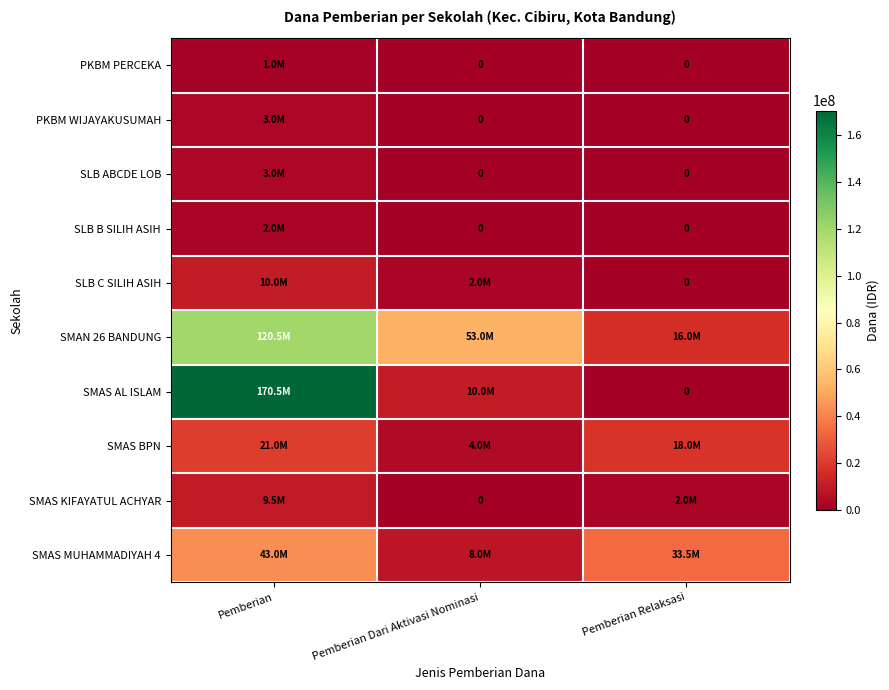

List the series in order of their peak value, highest first.

SMAS AL ISLAM, SMAN 26 BANDUNG, SMAS MUHAMMADIYAH 4, SMAS BPN, SLB C SILIH ASIH, SMAS KIFAYATUL ACHYAR, PKBM WIJAYAKUSUMAH, SLB ABCDE LOB, SLB B SILIH ASIH, PKBM PERCEKA